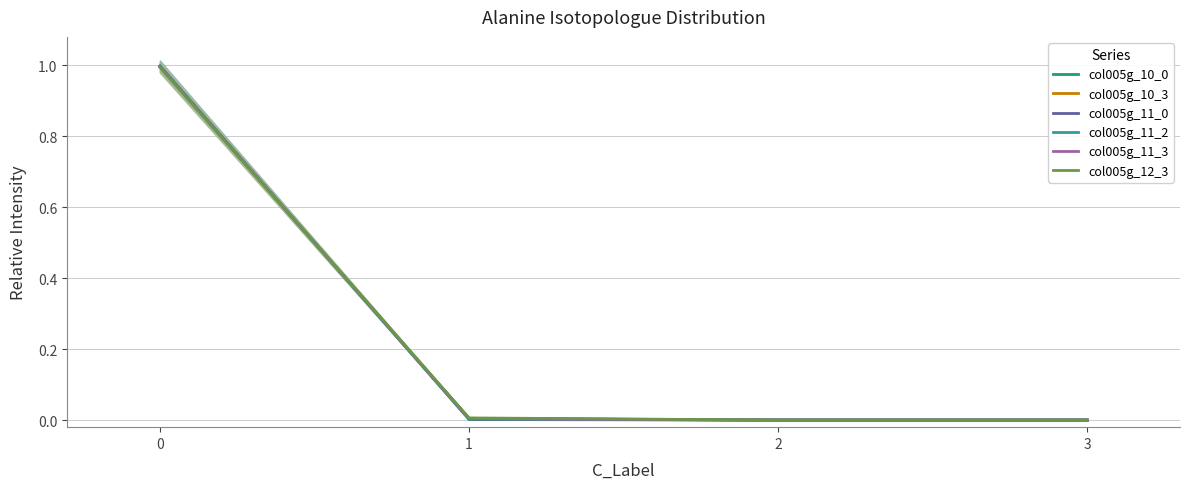

Where is col005g_12_3 nearest to the value 0?

2